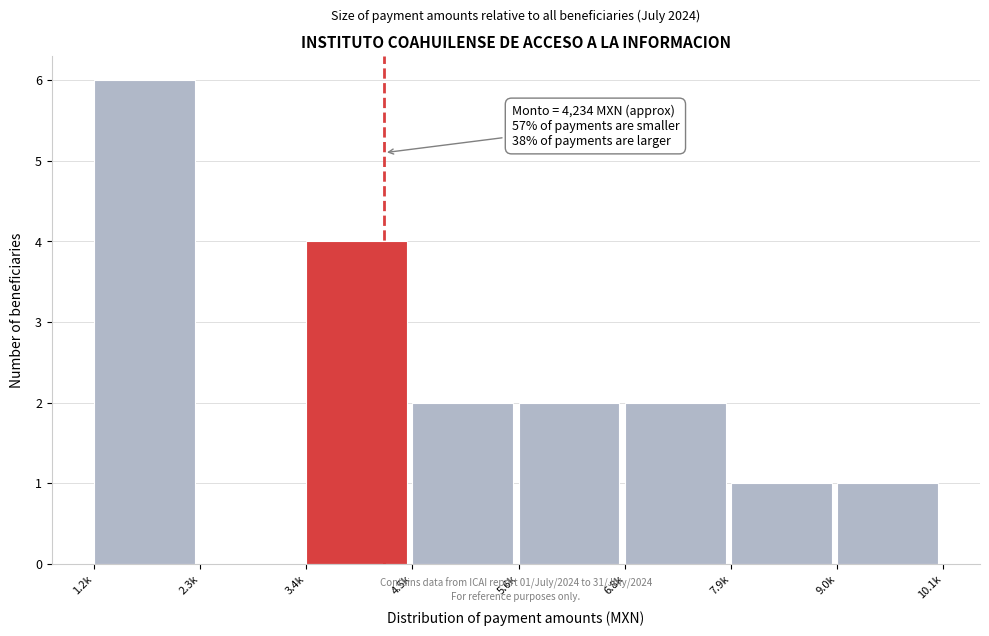

Reading right to left, extract all data points from this chart.

9.0k=1	7.9k=1	6.8k=2	5.6k=2	4.5k=2	3.4k=4	2.3k=0	1.2k=6